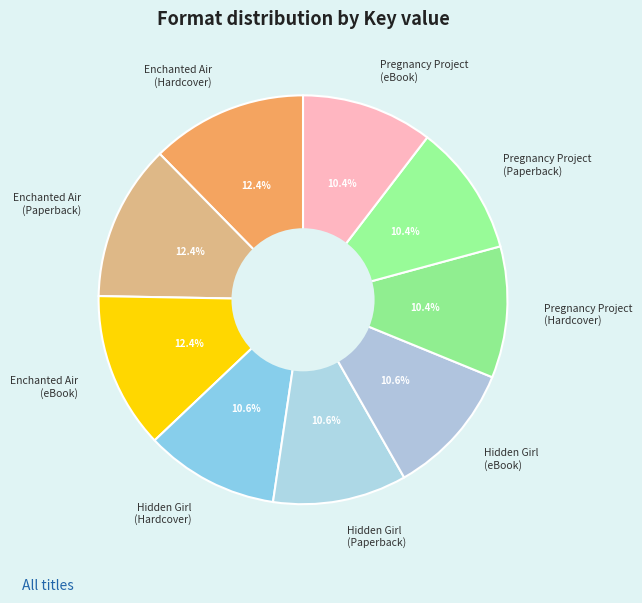

Is there any slice that represents more than half of the pie?

No